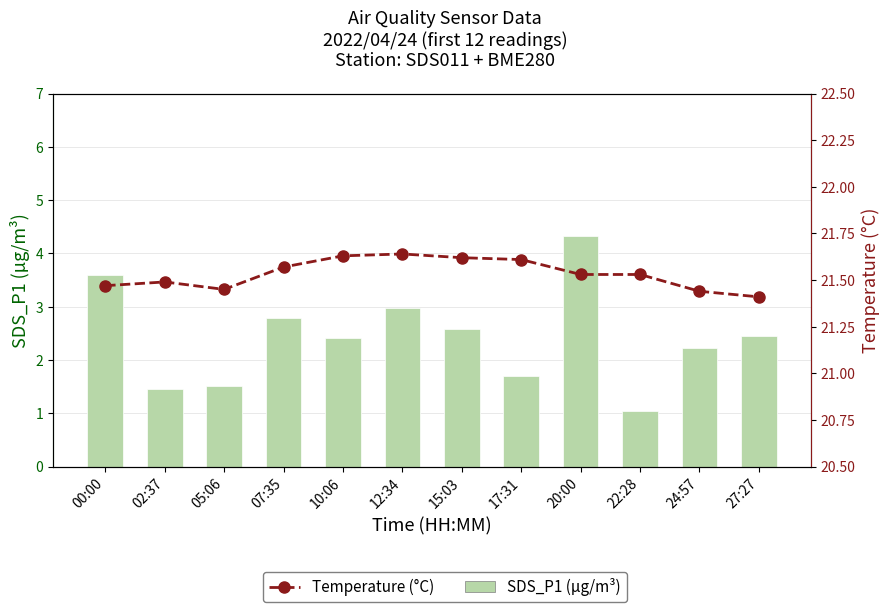

List the labels in order of SDS_P1 (µg/m³) value, largest first.

20:00, 00:00, 12:34, 07:35, 15:03, 27:27, 10:06, 24:57, 17:31, 05:06, 02:37, 22:28